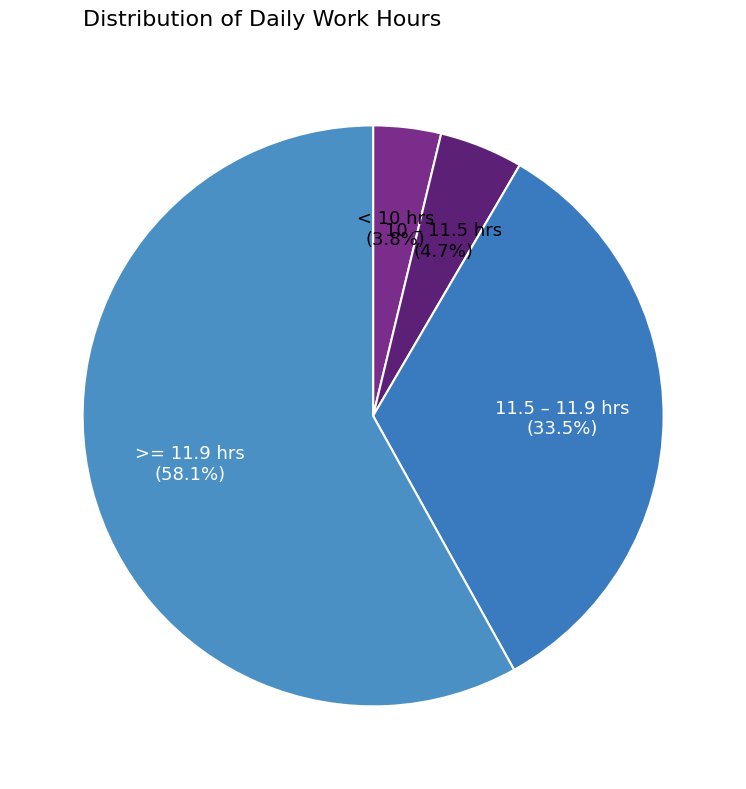

Is there a majority slice in this chart?

Yes